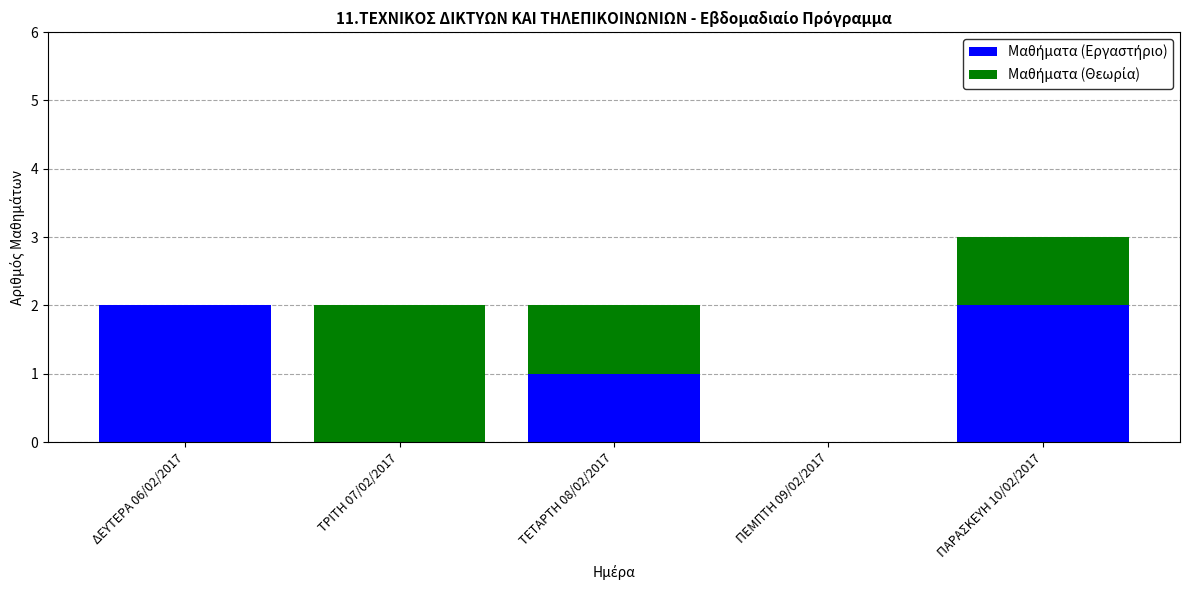

At which category is the sum across all series the highest?

ΠΑΡΑΣΚΕΥΗ 10/02/2017